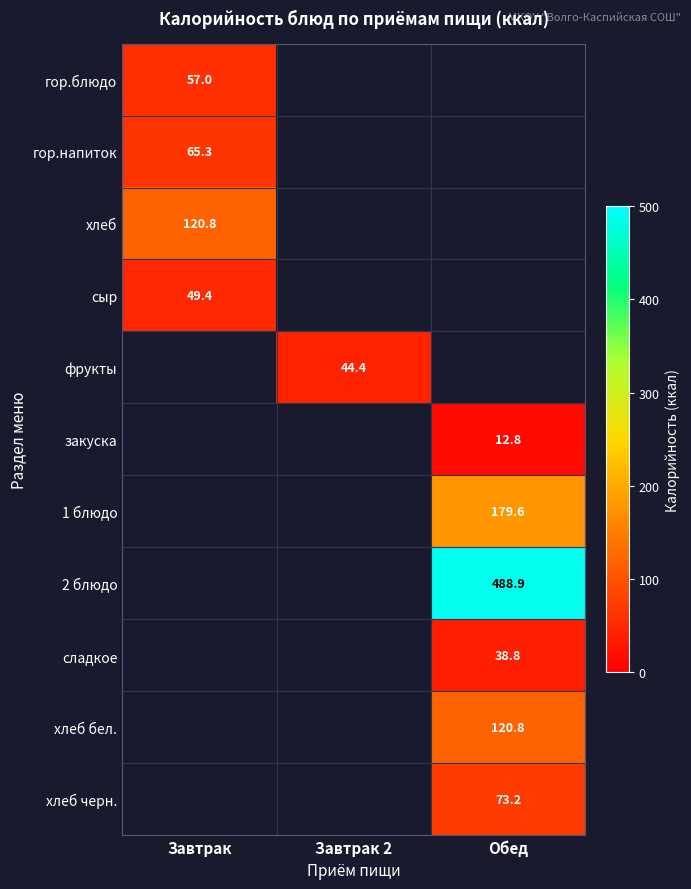

Is it true that 2 блюдо equals 188.2 at Обед?

False